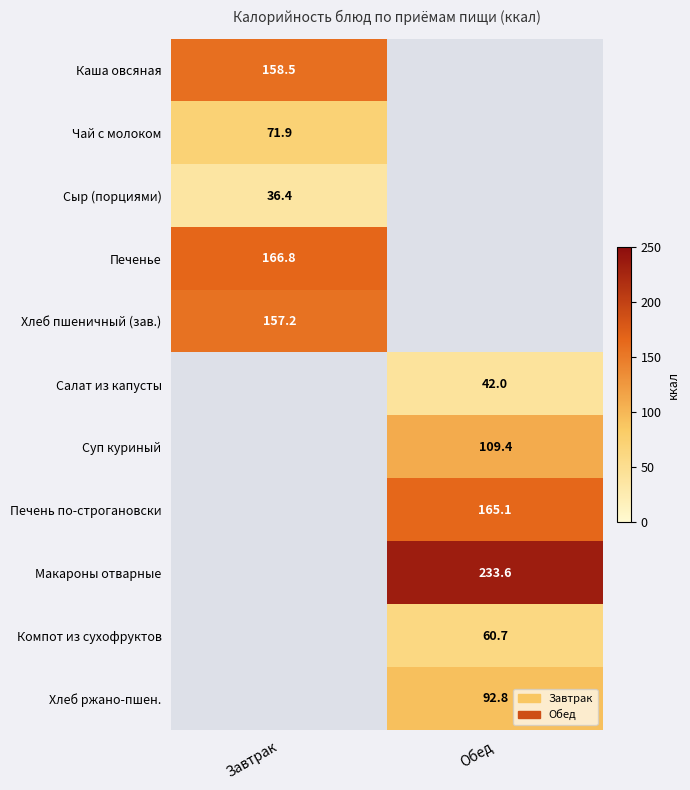

True or false: Макароны отварные has a value of 365.8 at Обед.

False